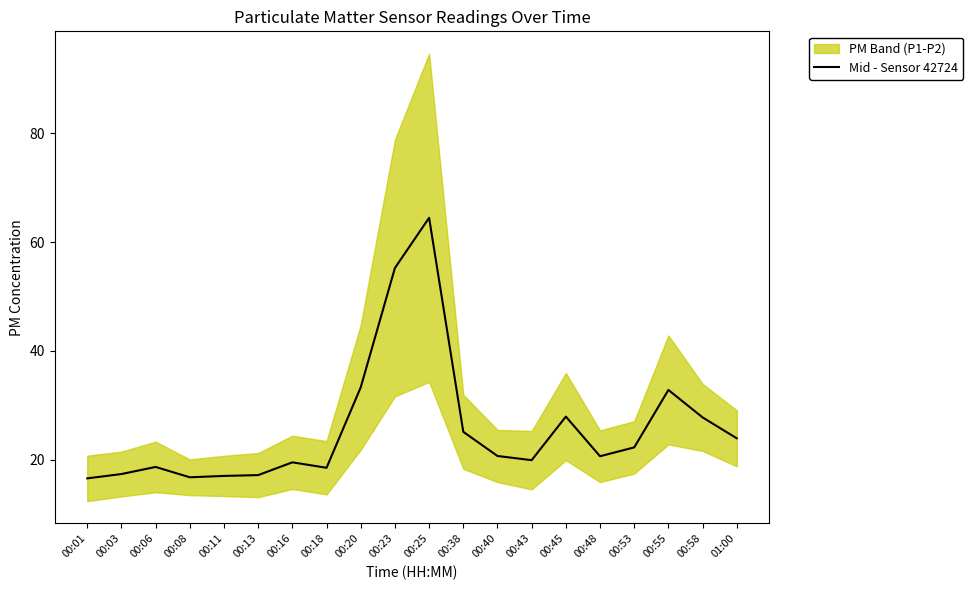

What value does the data have at 00:53?

22.2